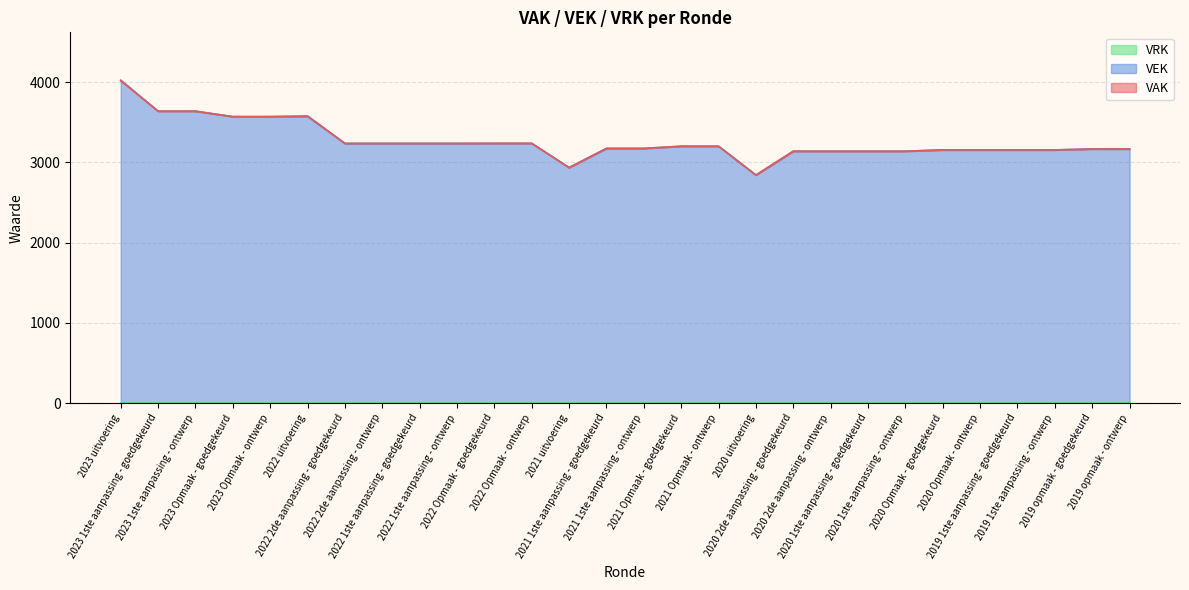

What is the value of the VAK point at the 3rd from the left?

3638